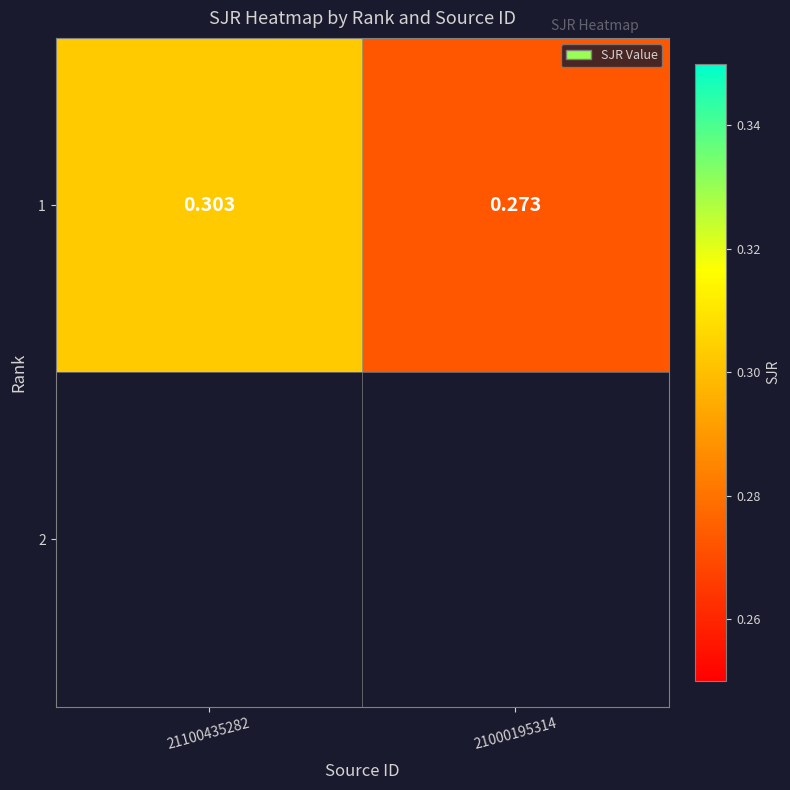

Between 21100435282 and 21000195314, which is larger?

21100435282